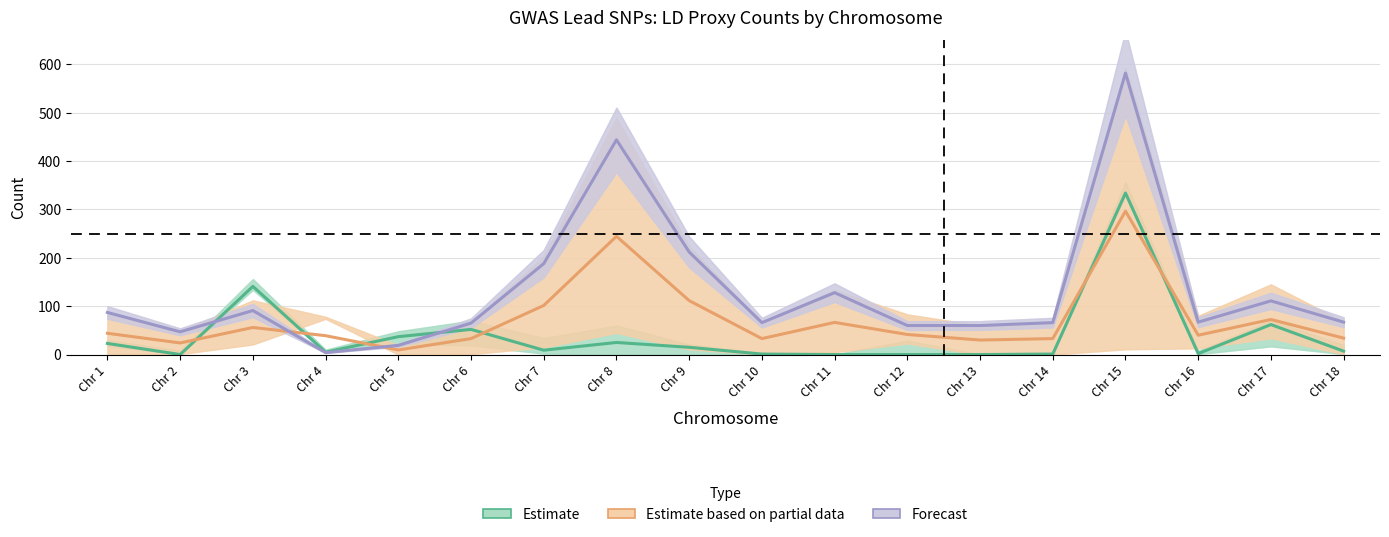

Reading right to left, list all the values displayed in this chart.

Estimate: 7.0	62.0	2.0	334.0	1.0	0.0	0.0	0.0	1.0	15.0	25.0	9.0	52.0	37.0	5.0	141.0	0.0	23.0
Estimate based on partial data: 34.0	72.5	40.0	296.5	33.0	30.0	41.5	66.5	33.0	111.5	244.5	101.5	33.0	9.5	39.0	56.0	24.0	44.0
Forecast: 67.0	111.0	67.0	582.0	66.0	60.0	60.0	128.0	66.0	212.0	444.0	188.0	65.0	19.0	4.0	91.0	47.0	87.0